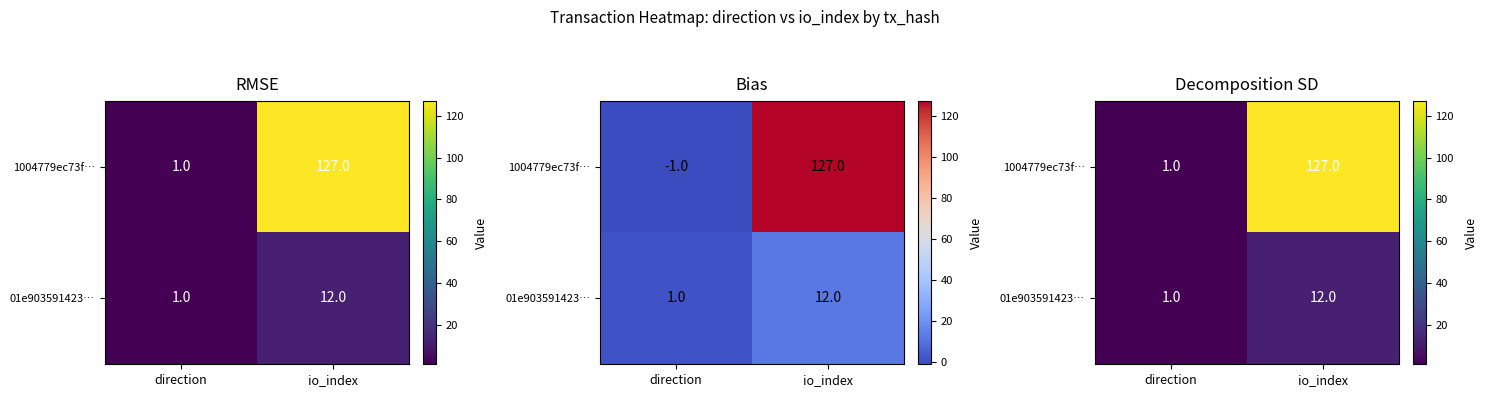

Which series has the largest total across all categories?

1004779ec73f…